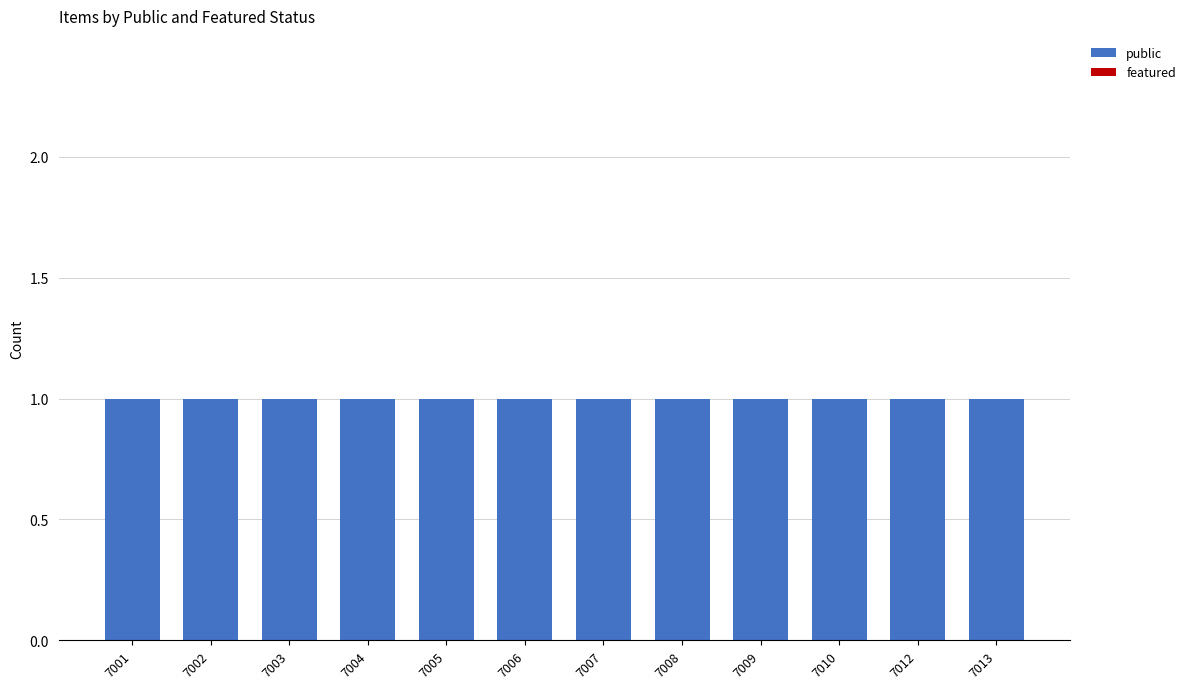

What is the total value across all series at 7002?

1